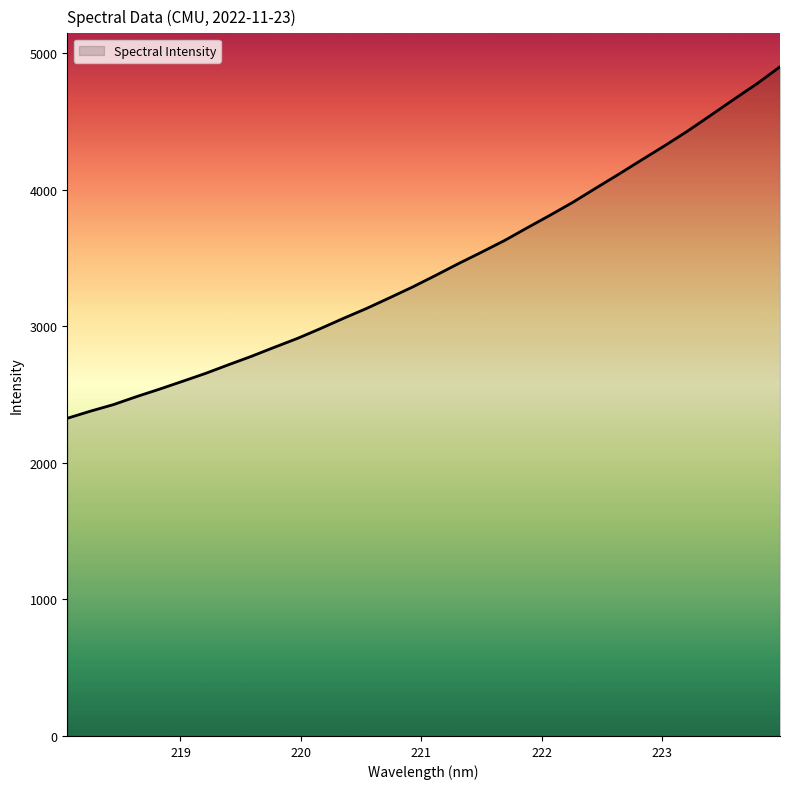

What is the minimum value shown in the chart?

2327.0